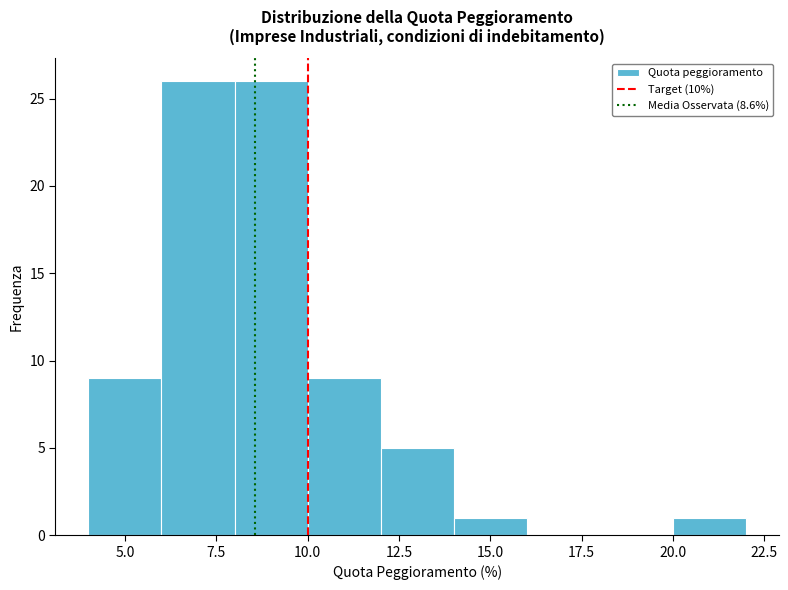

How tall is the bar that spans 20 to 22 on the x-axis? The values are not printed on the chart, so give them approximately, as read against the axis.

1